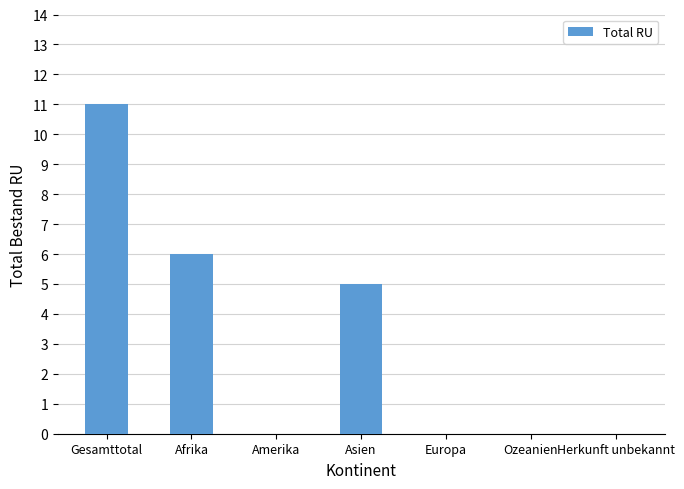

What is the sum of all values?

22